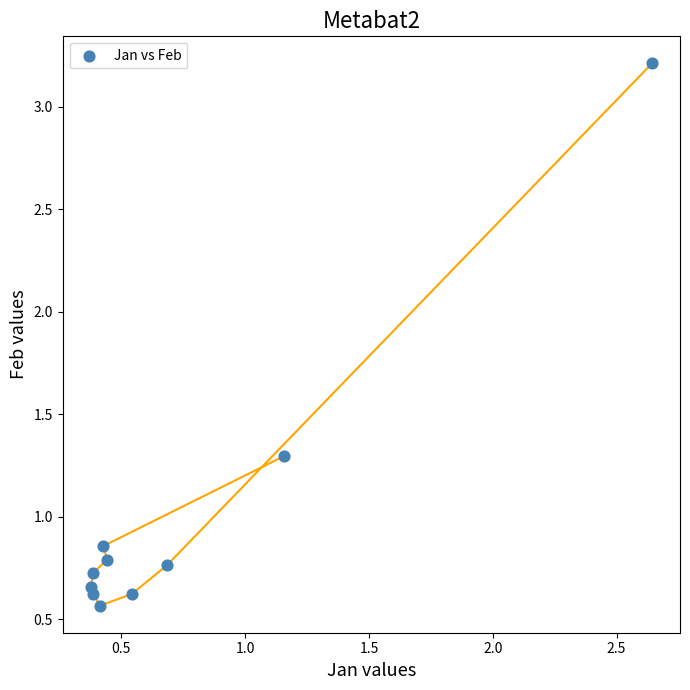

What is the average Y value?

1.0